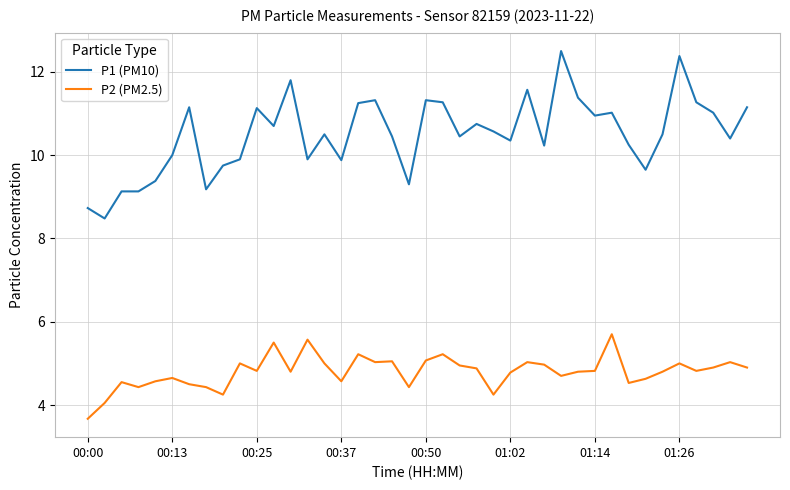

Which series has the largest total across all categories?

P1 (PM10)